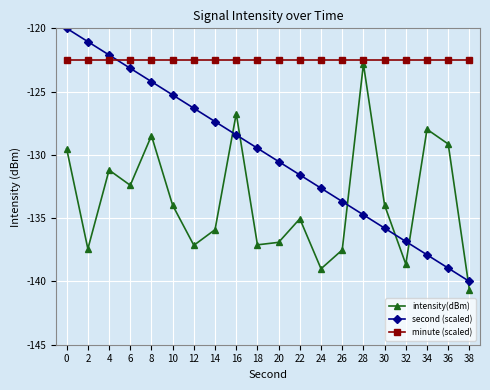

What is the approximate value of second (scaled) at 20?

-130.5